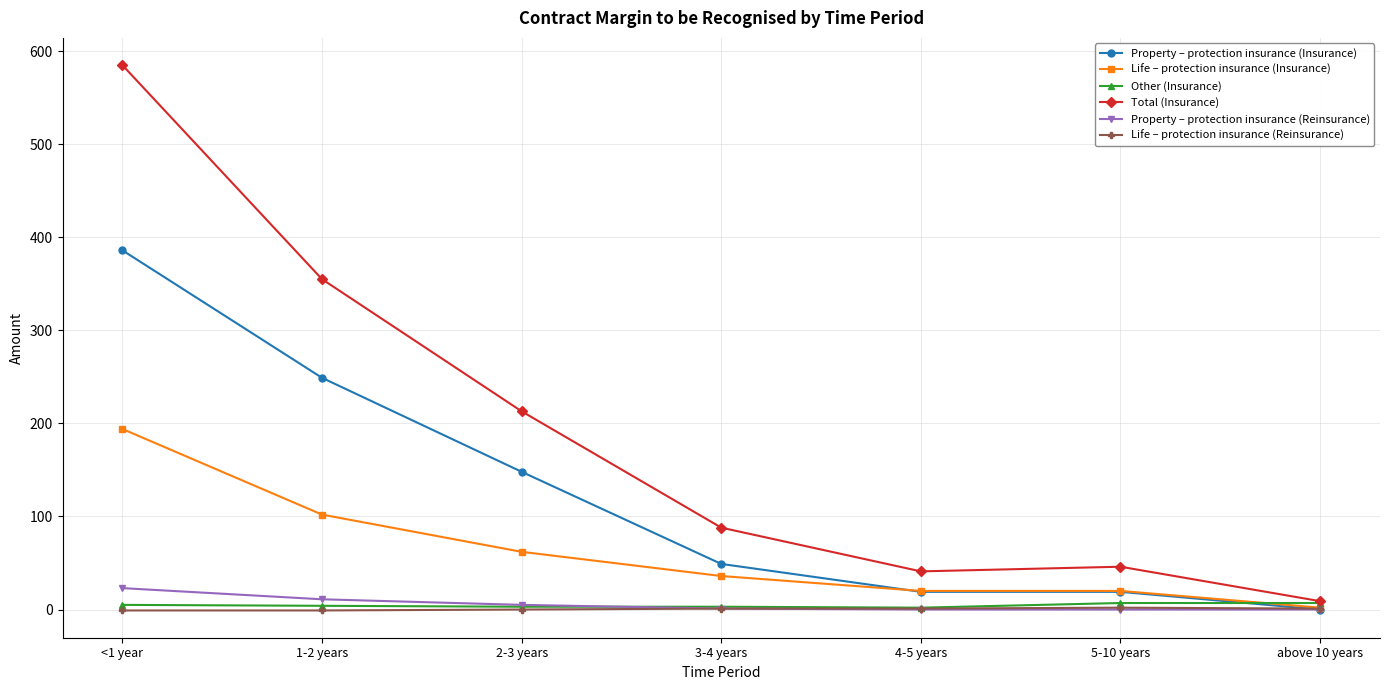

What is the lowest value of the Life – protection insurance (Reinsurance) series?

-1